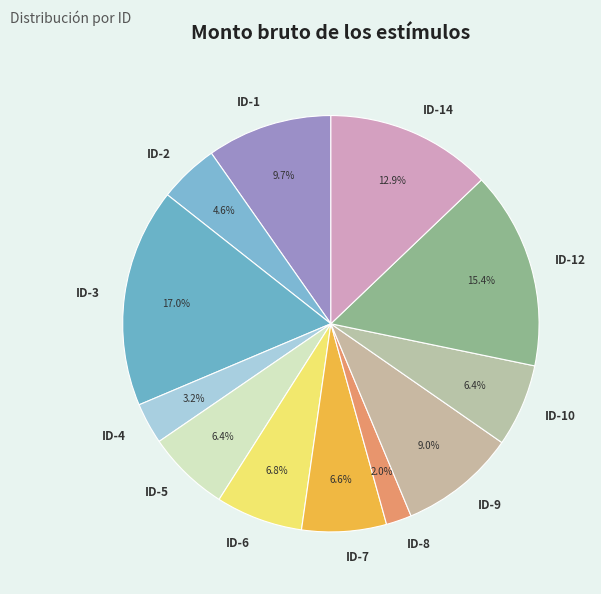

Does ID-6 represent more than half of the total?

No